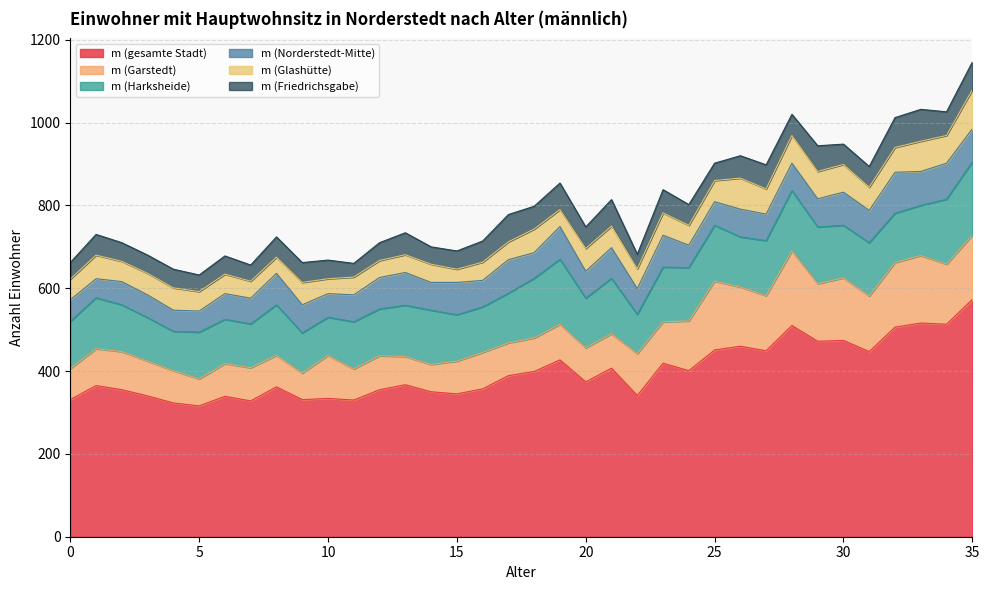

Where is m (Garstedt) nearest to the value 122?

24